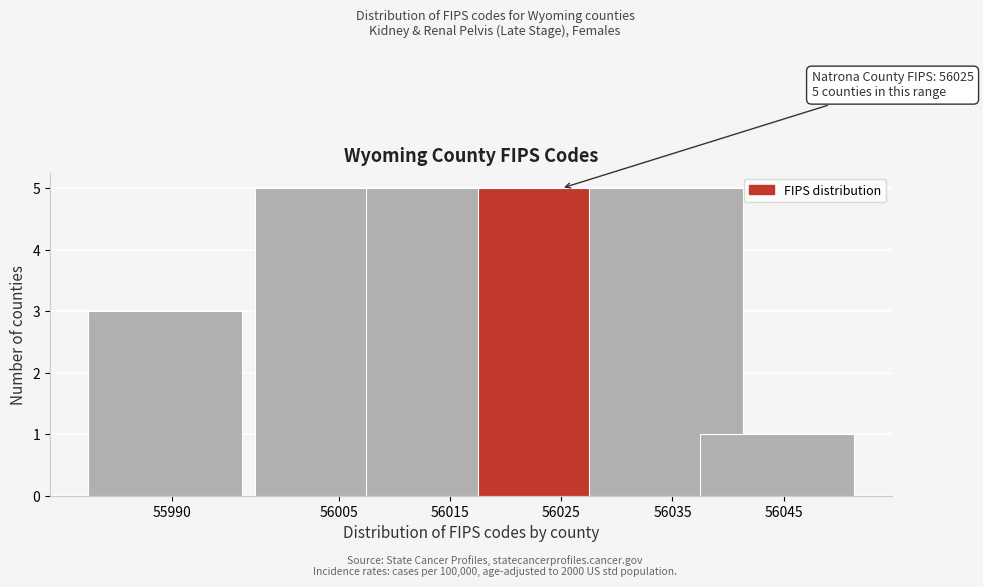

Reading right to left, extract all data points from this chart.

56045=1	56035=5	56025=5	56015=5	56005=5	55990=3